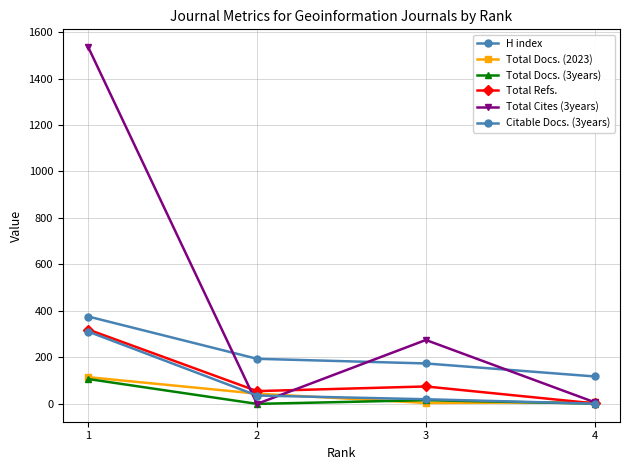

How many lines are shown in the chart?

6